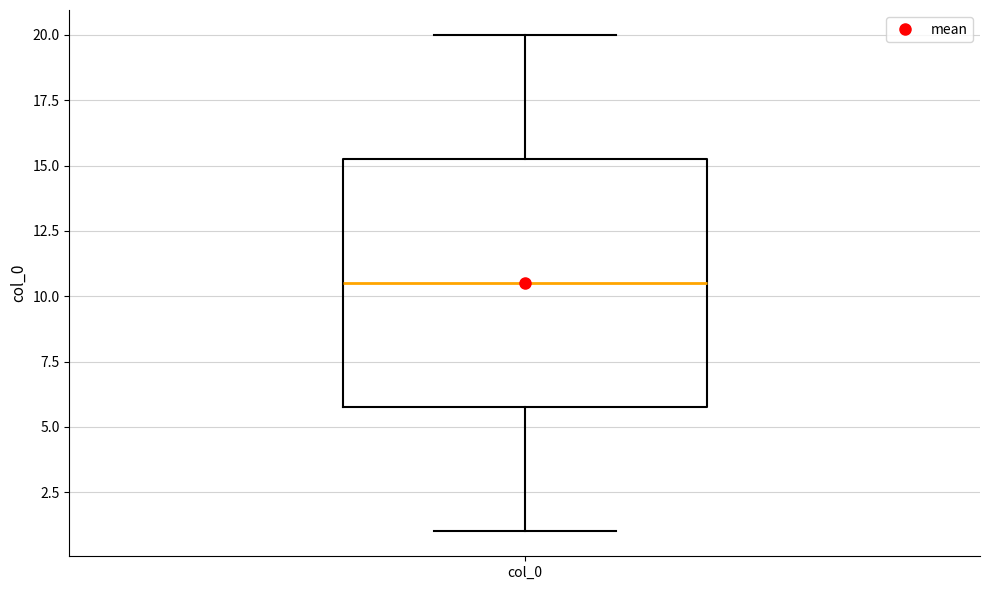

Where does the median line of the box for col_0 sit on the y-axis? The values are not printed on the chart, so give them approximately, as read against the axis.

10.5